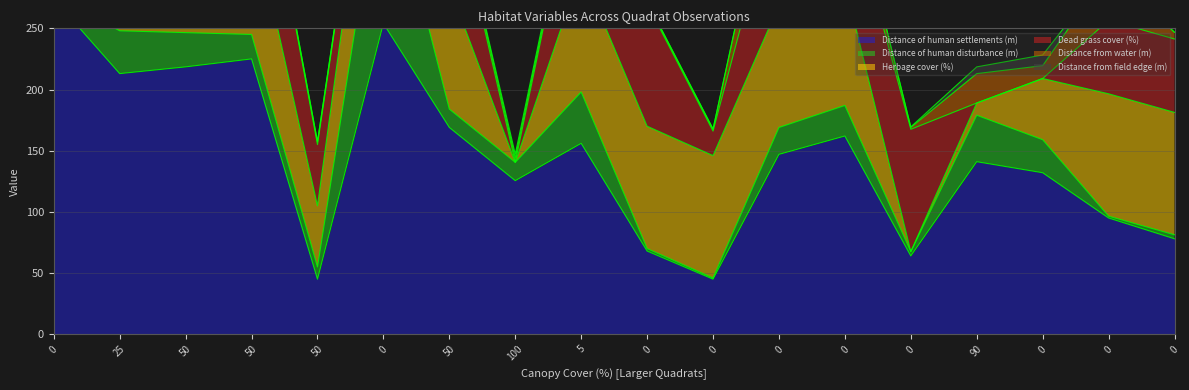

At how many categories does at least one series exceed 163?

6